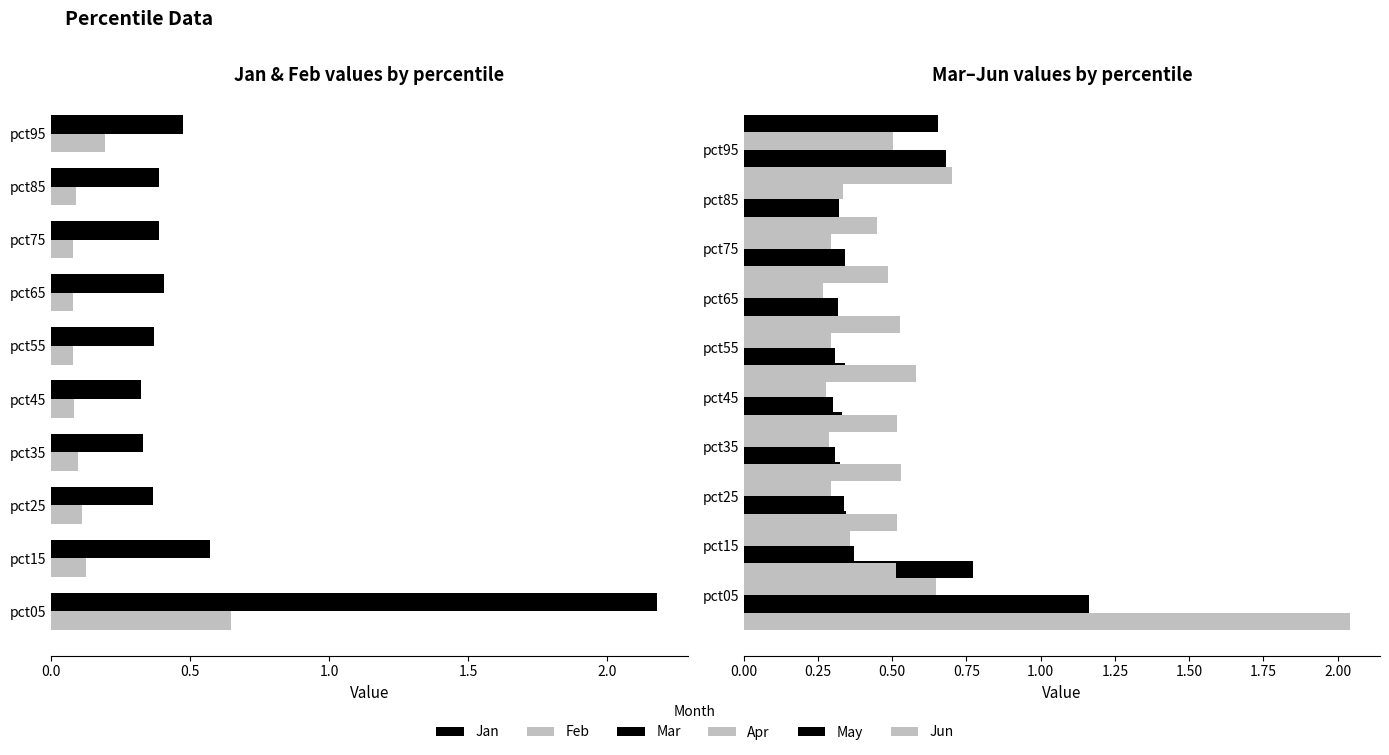

What is the difference between the highest and lowest values at 7?

0.4